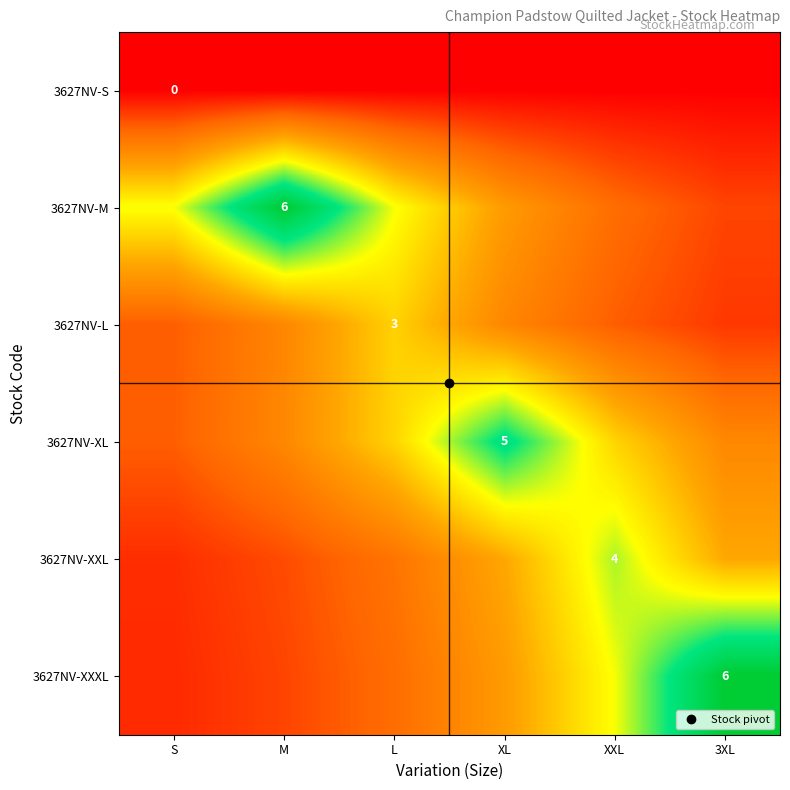

What is the highest value of the 3627NV-L series?

3.0